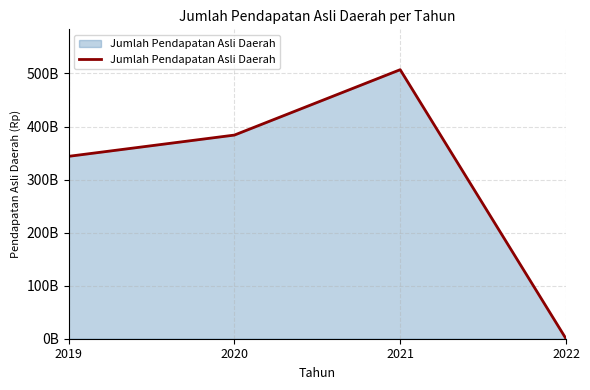

Does the chart display data point markers on the line(s)?

No